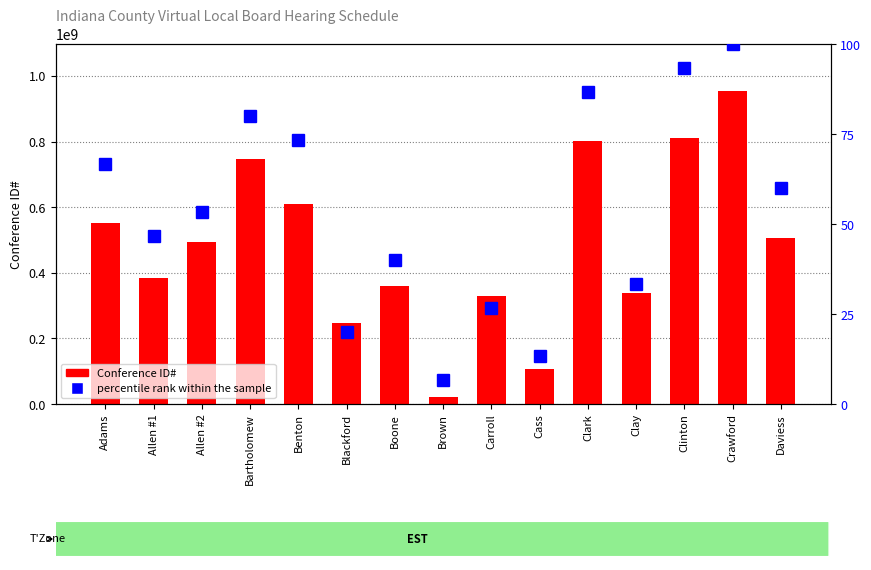

Which series changed the most between Brown and Clinton?

Conference ID#